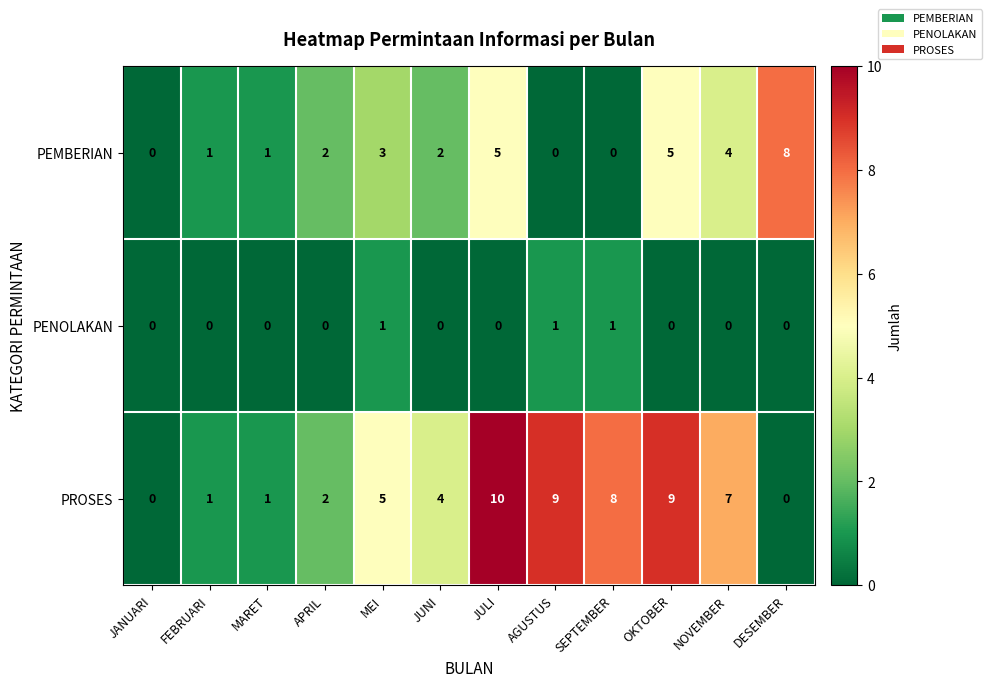

True or false: PEMBERIAN has a value of 3 at MEI.

True